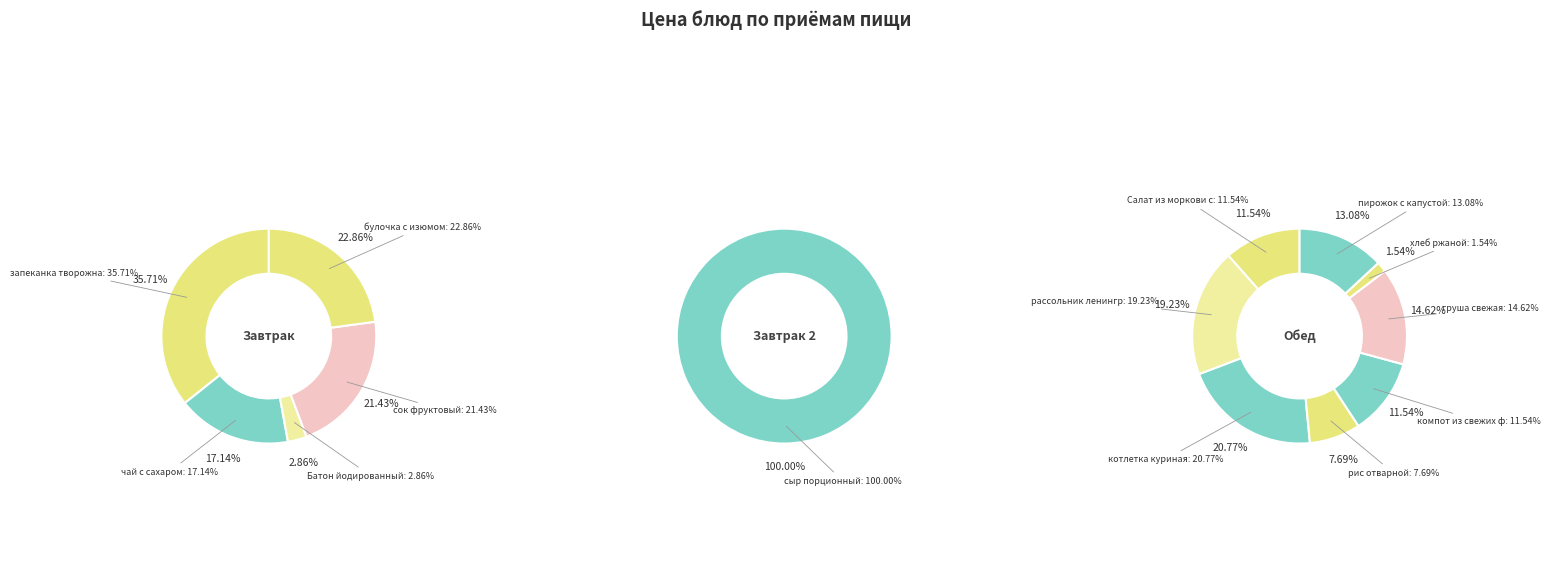

The Батон йодированный slice represents 13% of the pie. True or false?

False